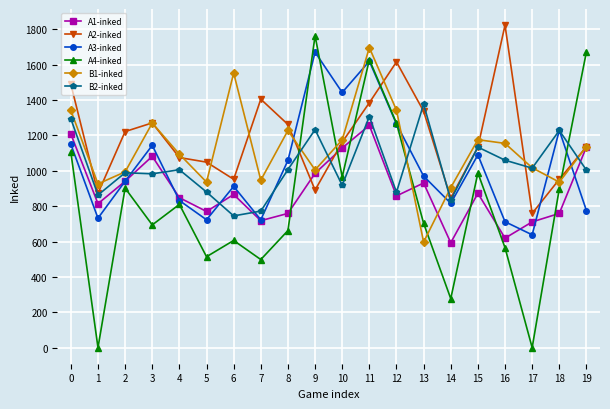

Is the value of A1-inked at 9 greater than the value of B2-inked at 13?

No